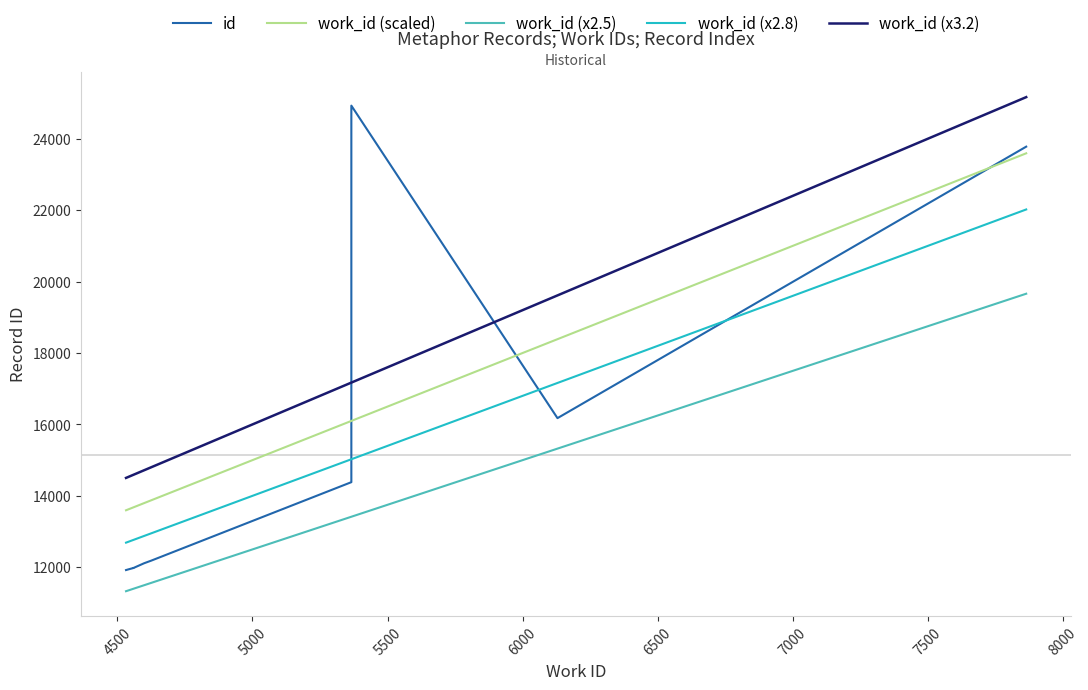

Reading left to right, extract all data points from this chart.

id: 11922.0	11944.0	11981.0	11982.0	12113.0	12188.0	14383.0	24927.0	16176.0	23778.0
work_id (scaled): 13596.0	13626.0	13680.0	13680.0	13797.0	13878.0	16098.0	16098.0	18387.0	23592.0
work_id (x2.5): 11330.0	11355.0	11400.0	11400.0	11497.5	11565.0	13415.0	13415.0	15322.5	19660.0
work_id (x2.8): 12689.6	12717.6	12768.0	12768.0	12877.2	12952.8	15024.8	15024.8	17161.2	22019.2
work_id (x3.2): 14502.4	14534.4	14592.0	14592.0	14716.8	14803.2	17171.2	17171.2	19612.8	25164.8